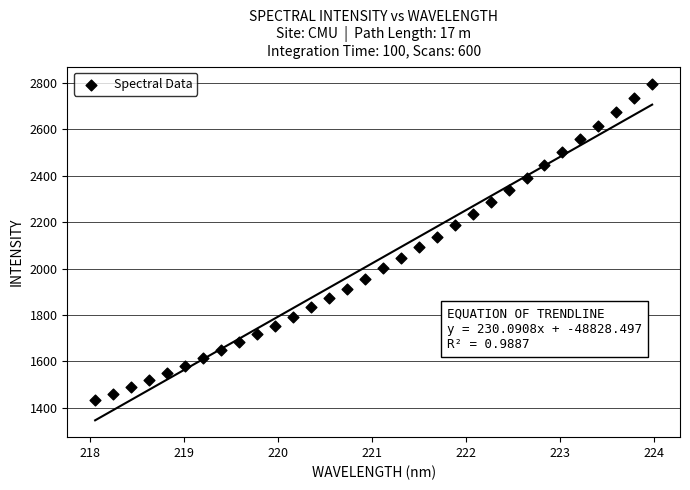

What is the range of X values (max minus min)?

5.9